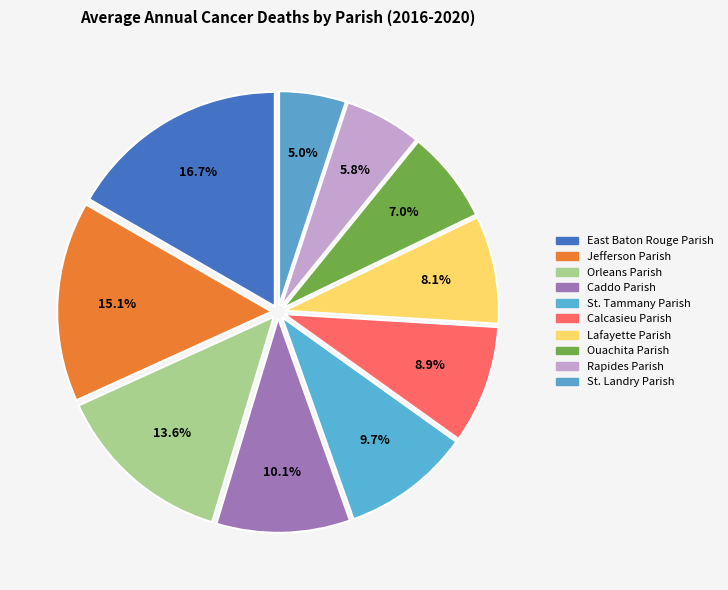

Is the sum of St. Tammany Parish and Rapides Parish greater than half?

No